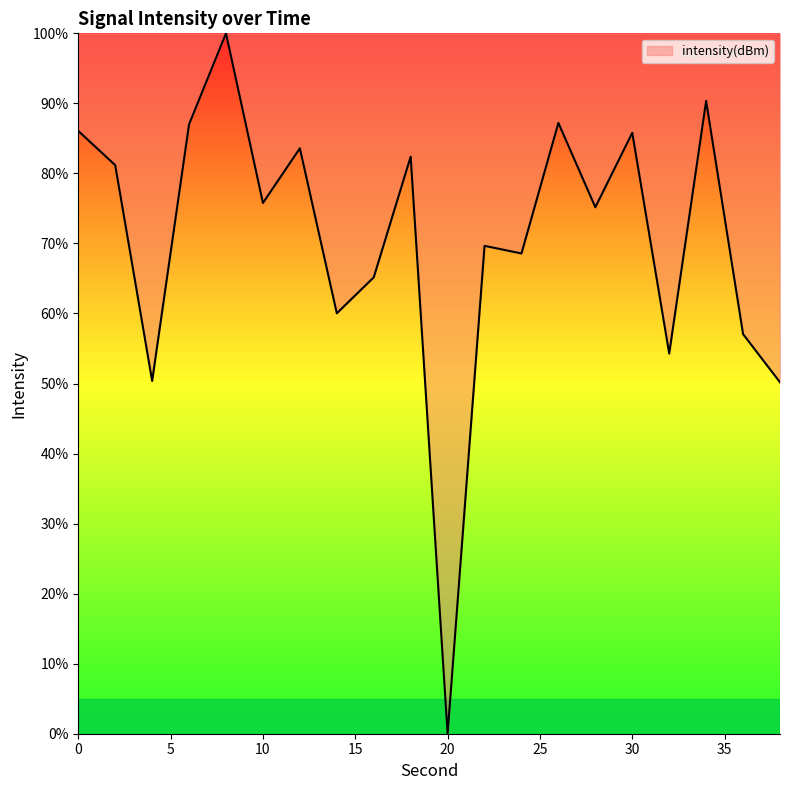

What is the maximum value shown in the chart?

100.0